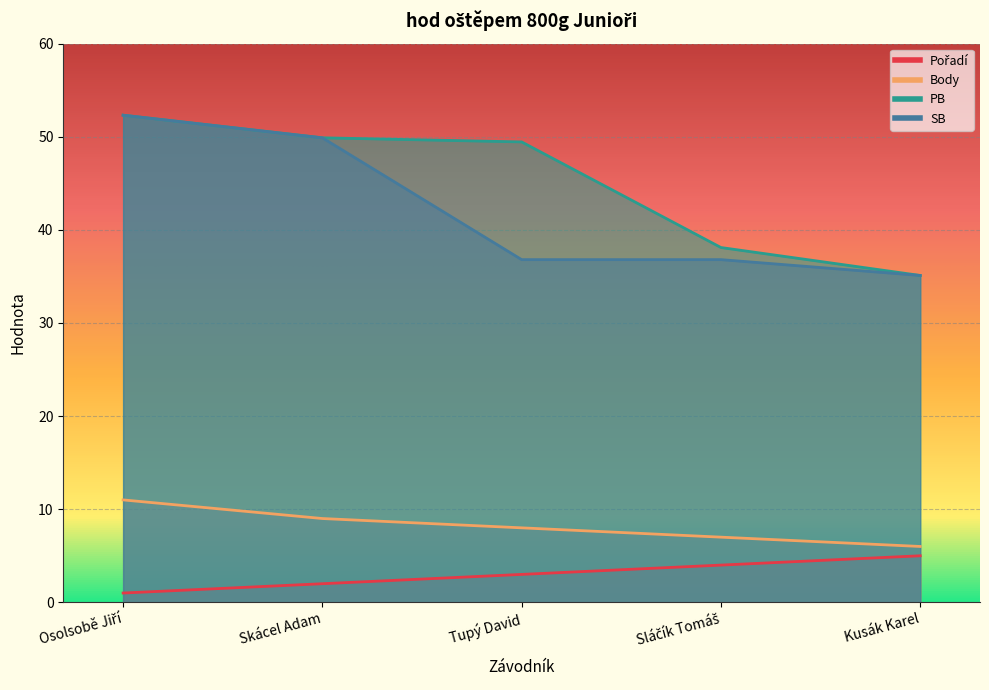

At which label is SB closest to 43?

Tupý David